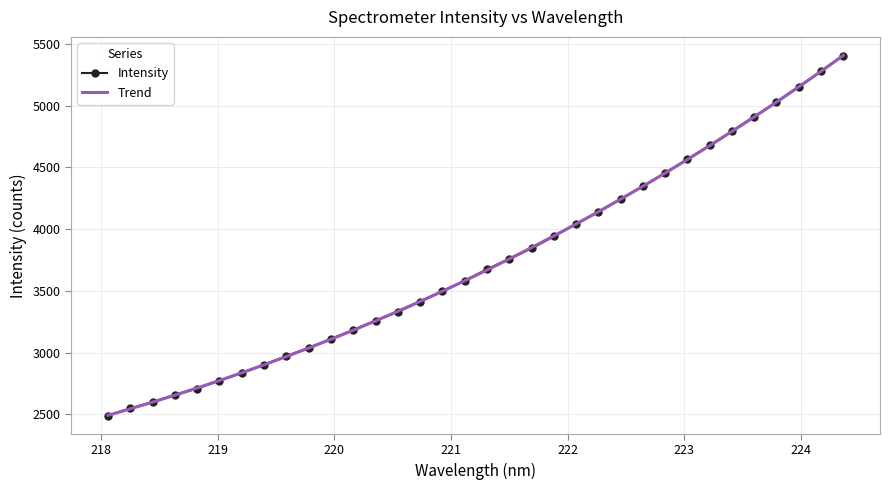

How many values in the Intensity series are below 3675?

17